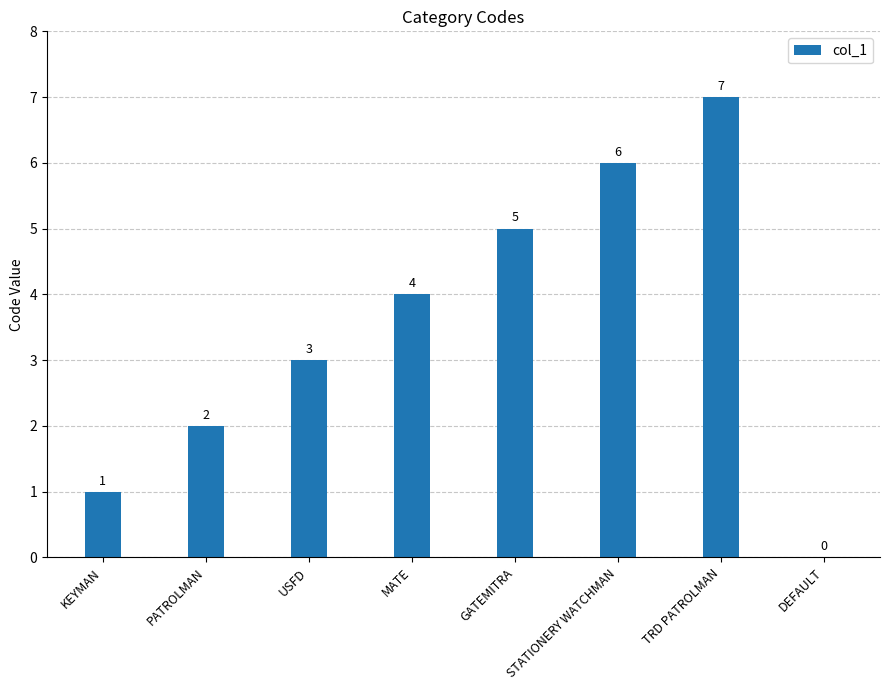

What is the change in value from KEYMAN to STATIONERY WATCHMAN?

+5